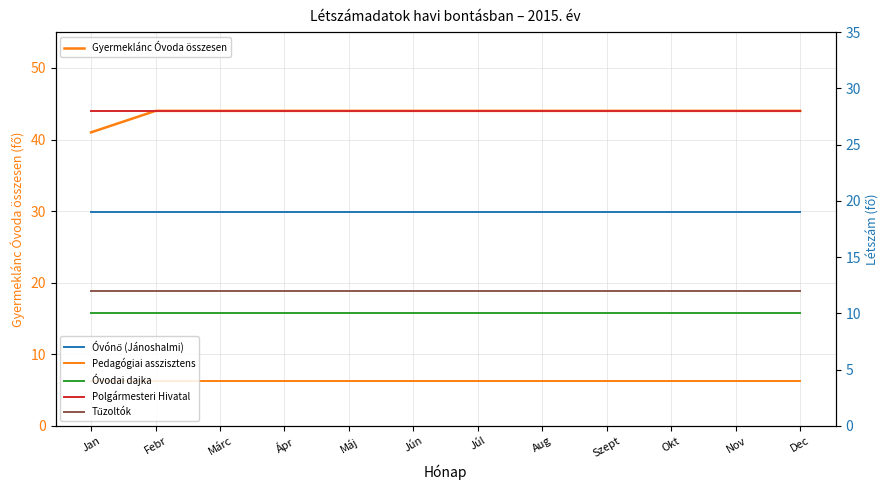

What are all the series names shown in the legend?

Gyermeklánc Óvoda összesen, Óvónő (Jánoshalmi), Pedagógiai asszisztens, Óvodai dajka, Polgármesteri Hivatal, Tűzoltók